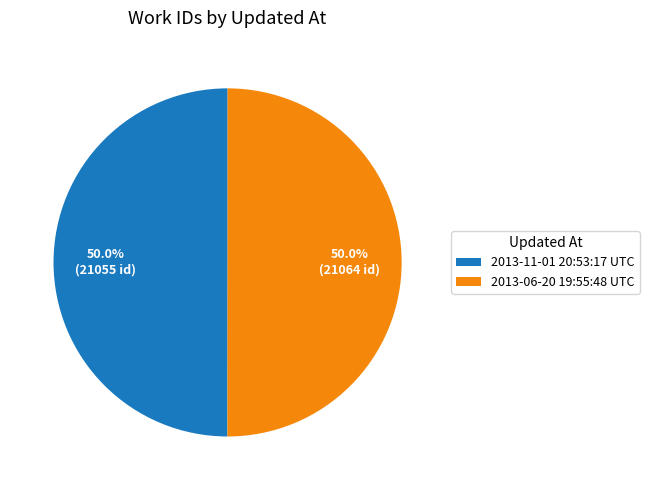

What percentage do 2013-06-20 19:55:48 UTC and 2013-11-01 20:53:17 UTC together represent?

100.0%